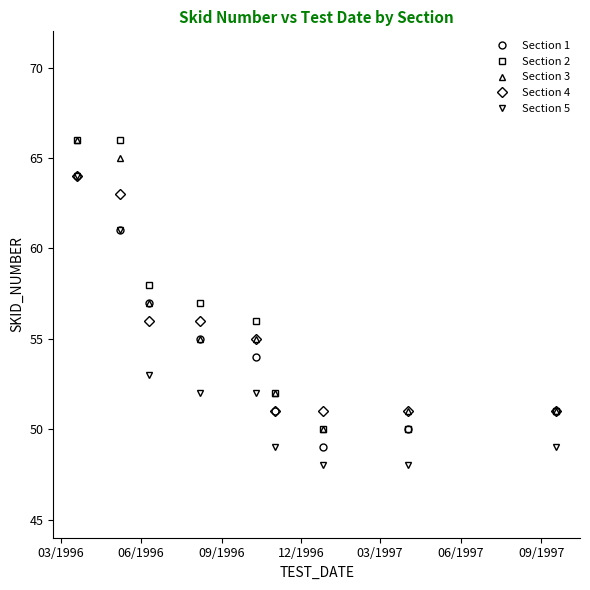

What is the highest value of the Section 3 series?

66